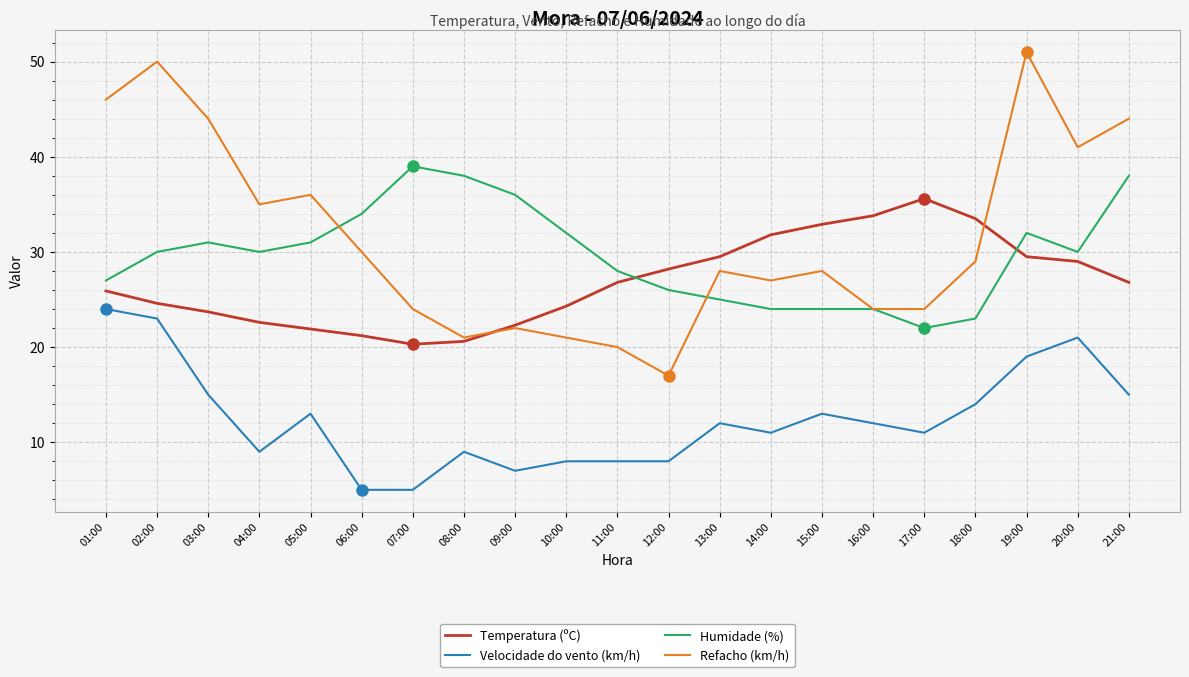

Read the Humidade (%) value at 08:00.

38.0